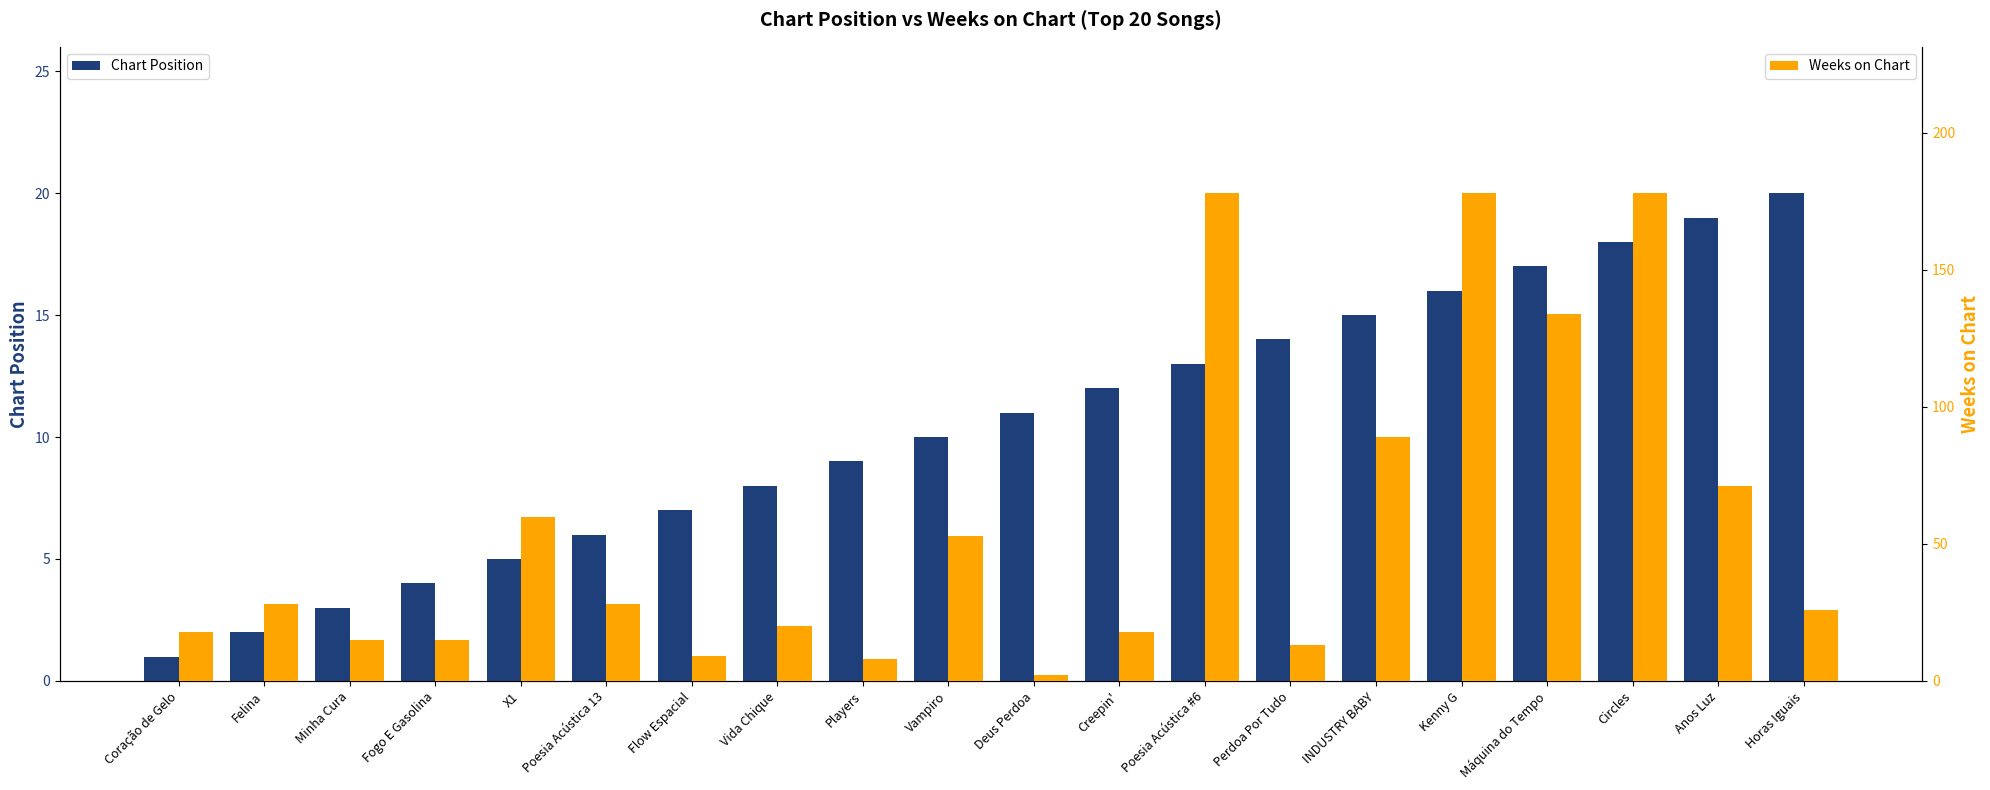

At which label does Weeks on Chart reach its peak?

Poesia Acústica #6